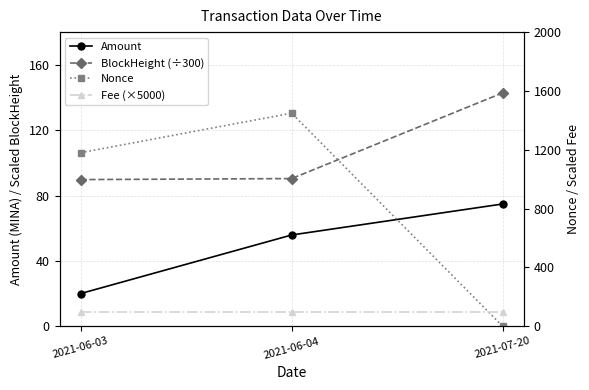

Reading right to left, extract all data points from this chart.

Amount: 2021-07-20=74.8	2021-06-04=55.8	2021-06-03=20.0
BlockHeight (÷300): 2021-07-20=142.8	2021-06-04=90.4	2021-06-03=89.7
Nonce: 2021-07-20=0.0	2021-06-04=1449.0	2021-06-03=1180.0
Fee (×5000): 2021-07-20=100.0	2021-06-04=100.0	2021-06-03=100.0